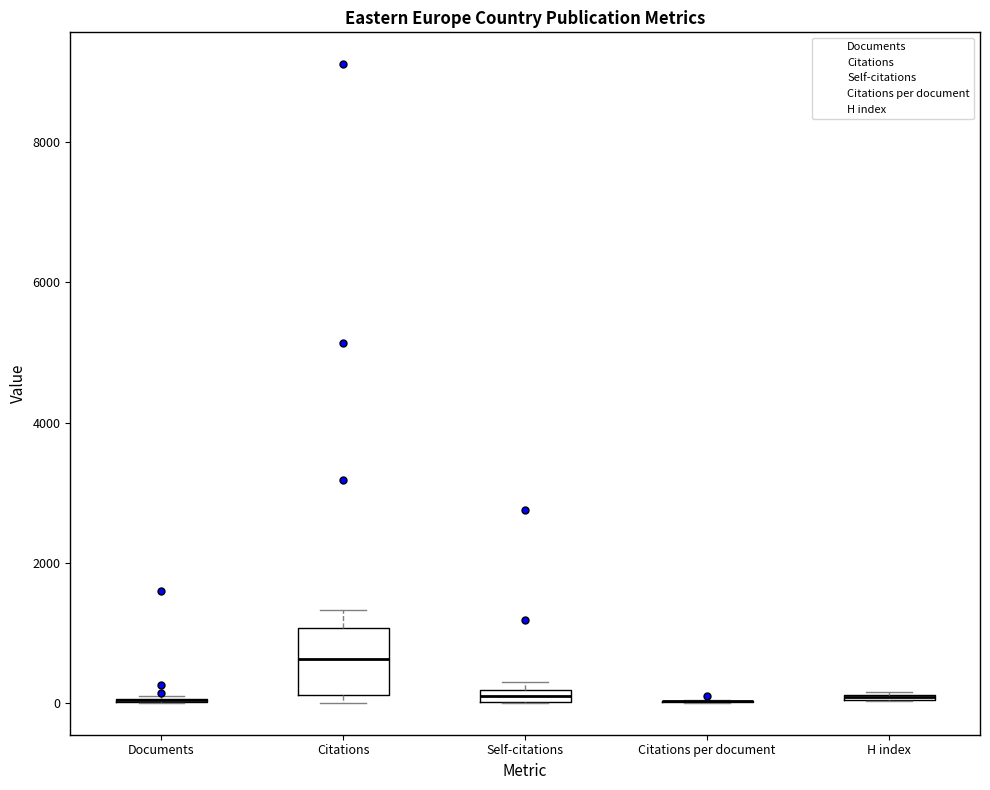

Comparing the boxes themselves (not the whiskers), which one is the tallest?

Citations